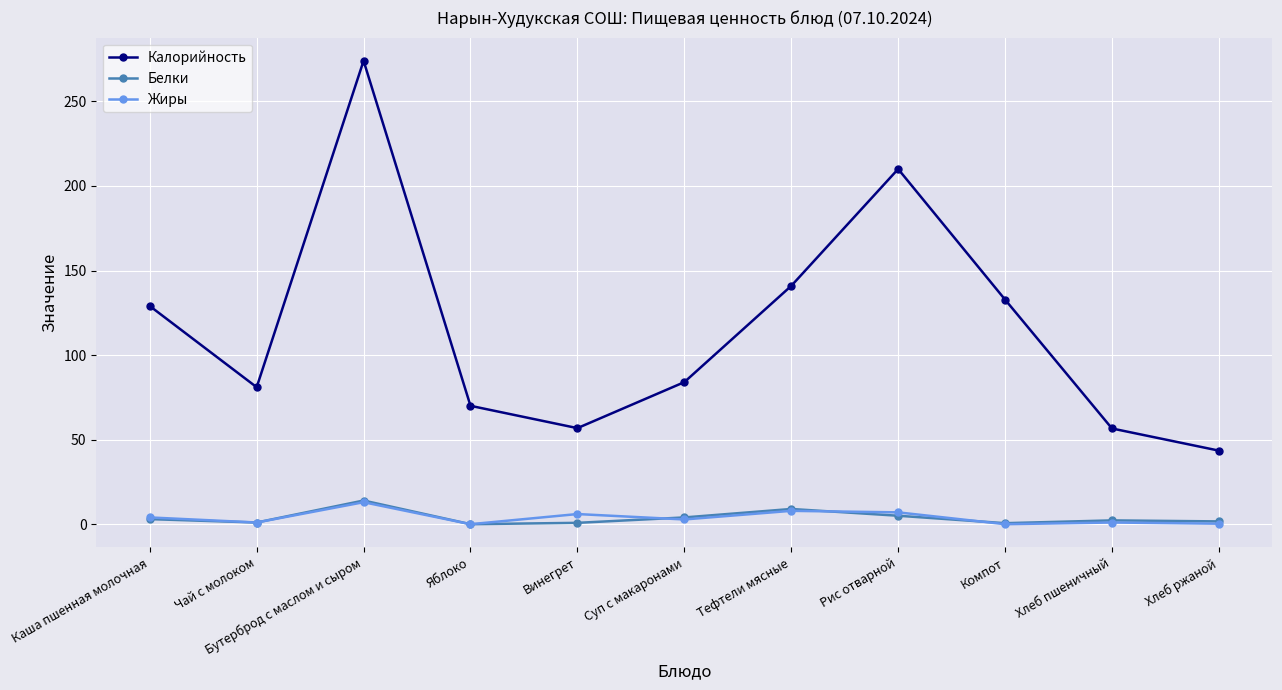

How many interior local valleys does the Калорийность series have?

2